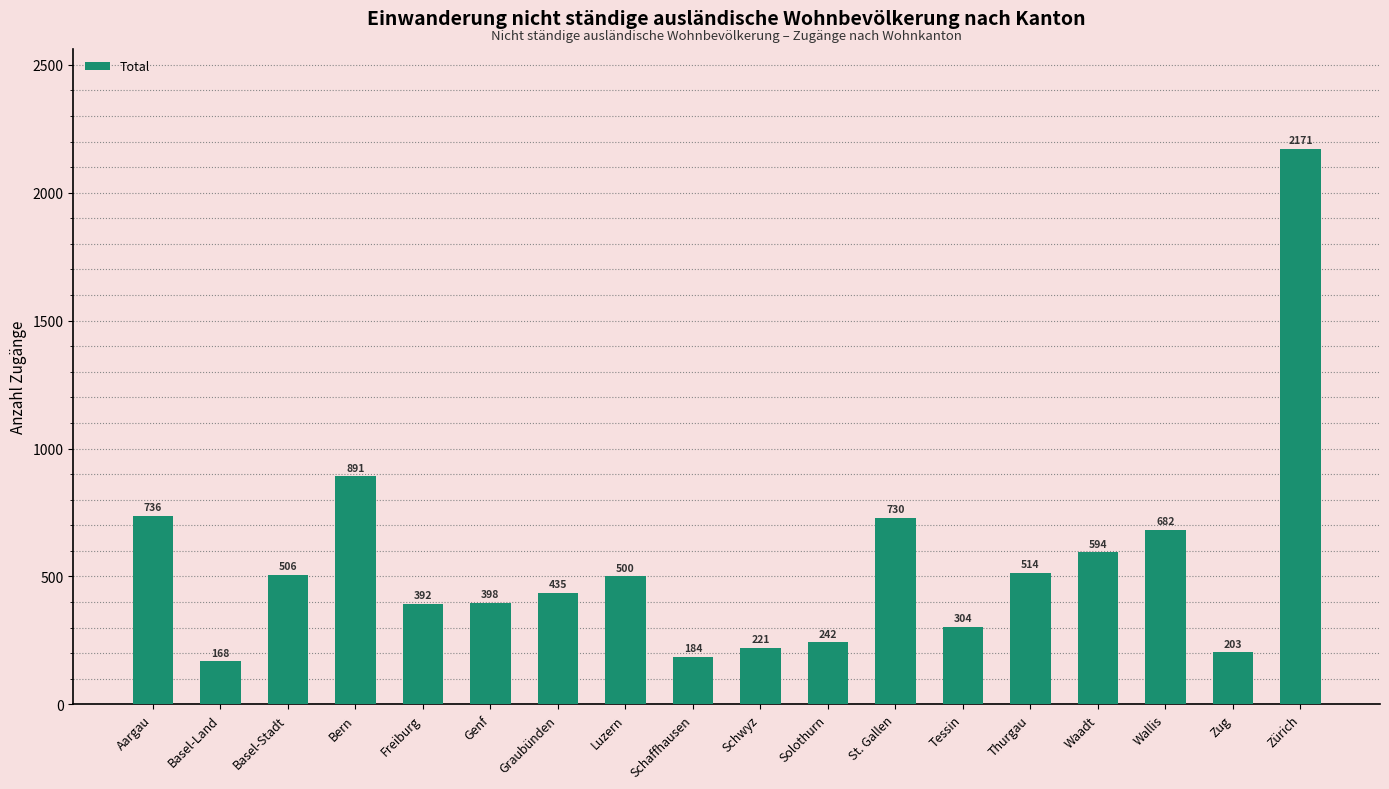

Count the number of data series in this chart.

1